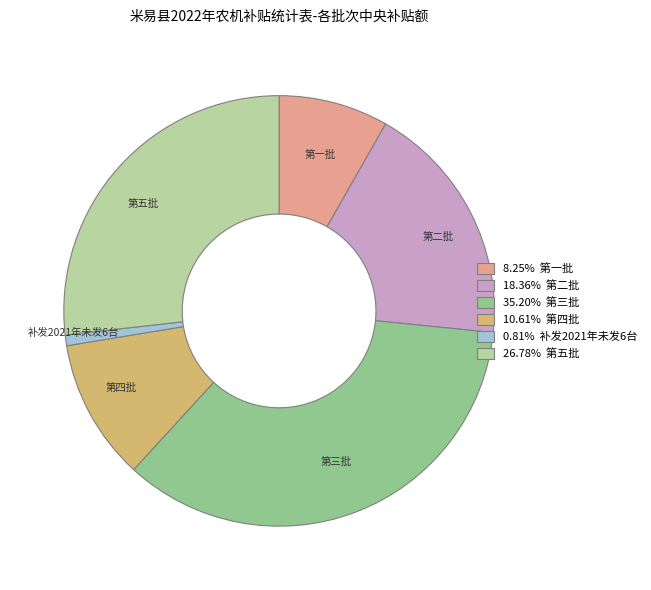

Which has a higher value, 第一批 or 第五批?

第五批